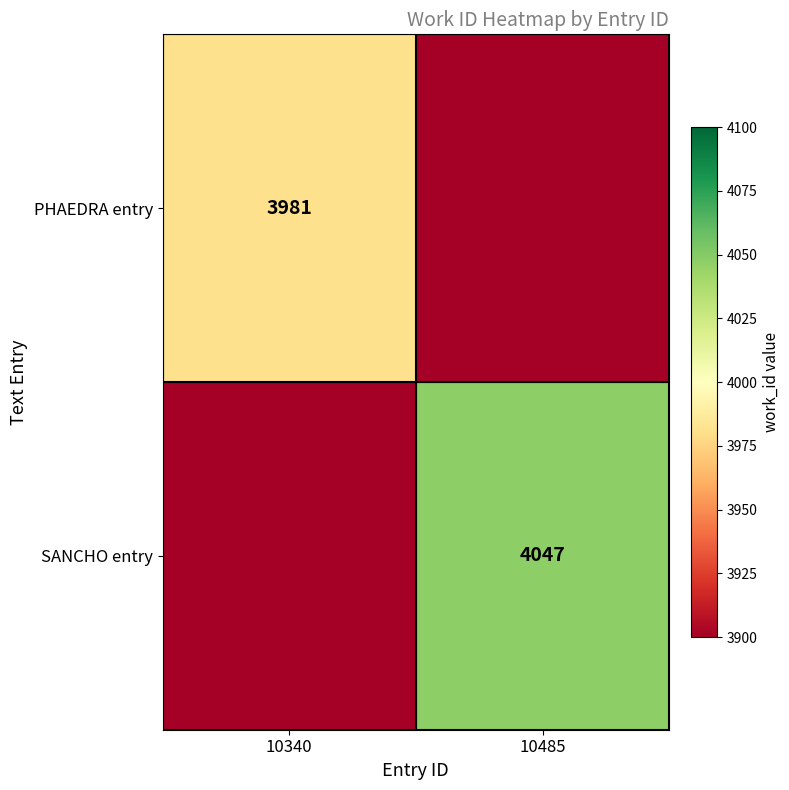

The value of SANCHO entry at 10485 is 4047. True or false?

True